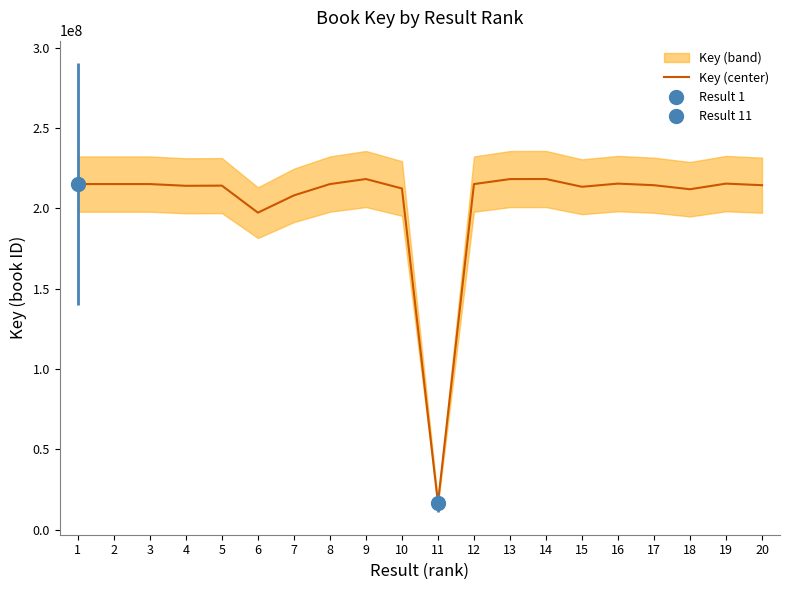

Reading left to right, list all the values displayed in this chart.

215191524	215188088	215187733	214115160	214224416	197387175	208133573	215185342	218325940	212448387	16621485	215186173	218290145	218335874	213506607	215474769	214484057	211970136	215475590	214484304